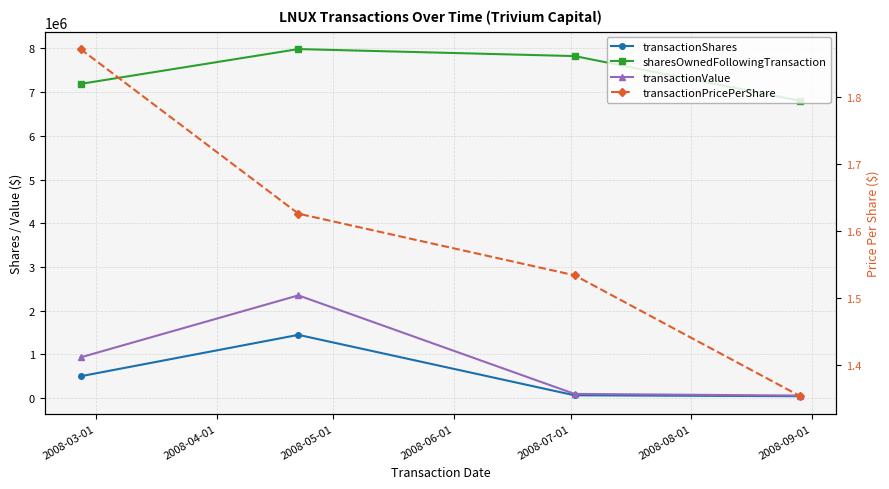

At 2008-05-01, list the series in order from smallest to largest.

transactionPricePerShare, transactionShares, transactionValue, sharesOwnedFollowingTransaction